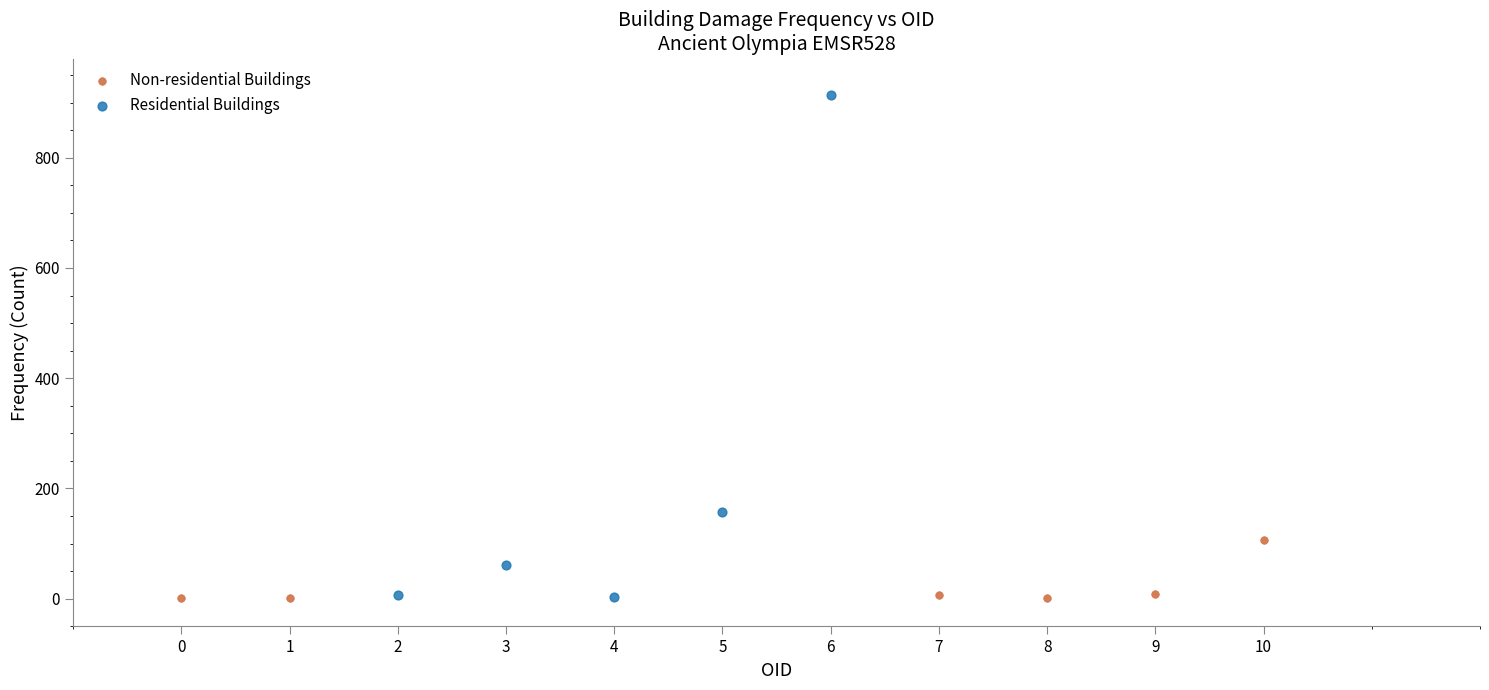

Which series has the largest Y range (max minus min)?

Residential Buildings